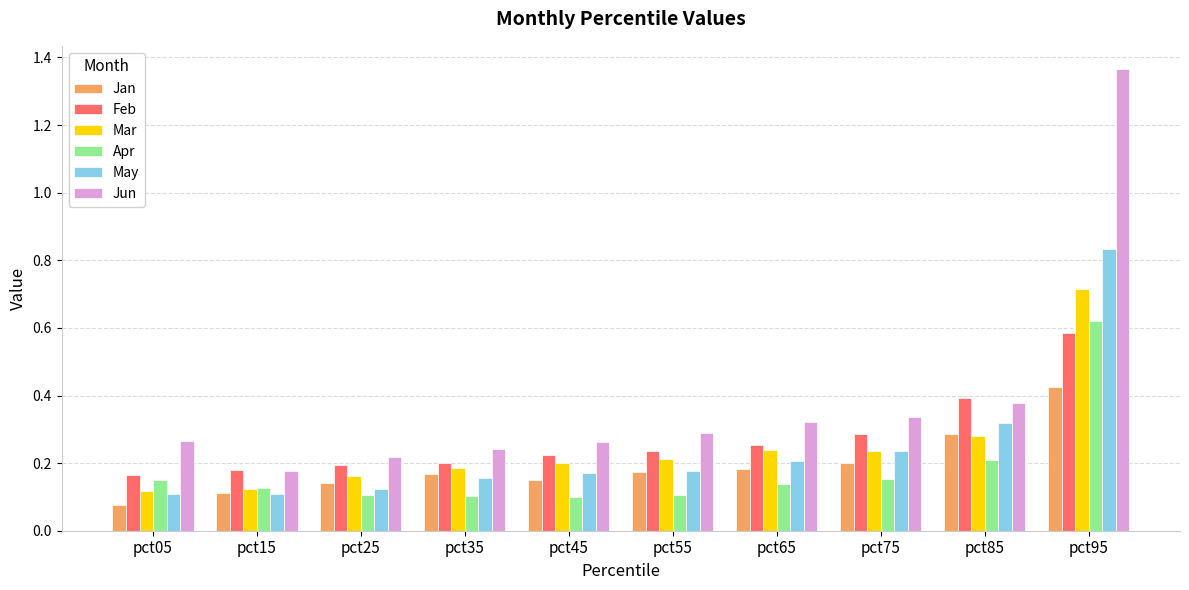

Count the Apr values in the range 0 to 1.

10